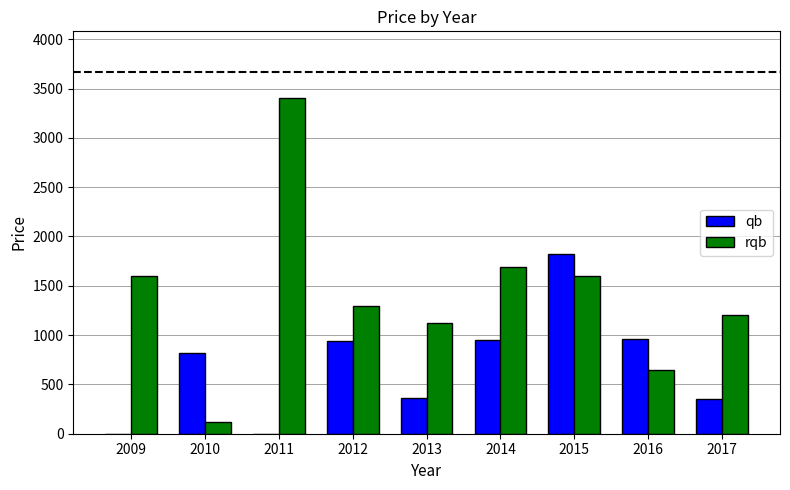

At which label does qb reach its peak?

2015